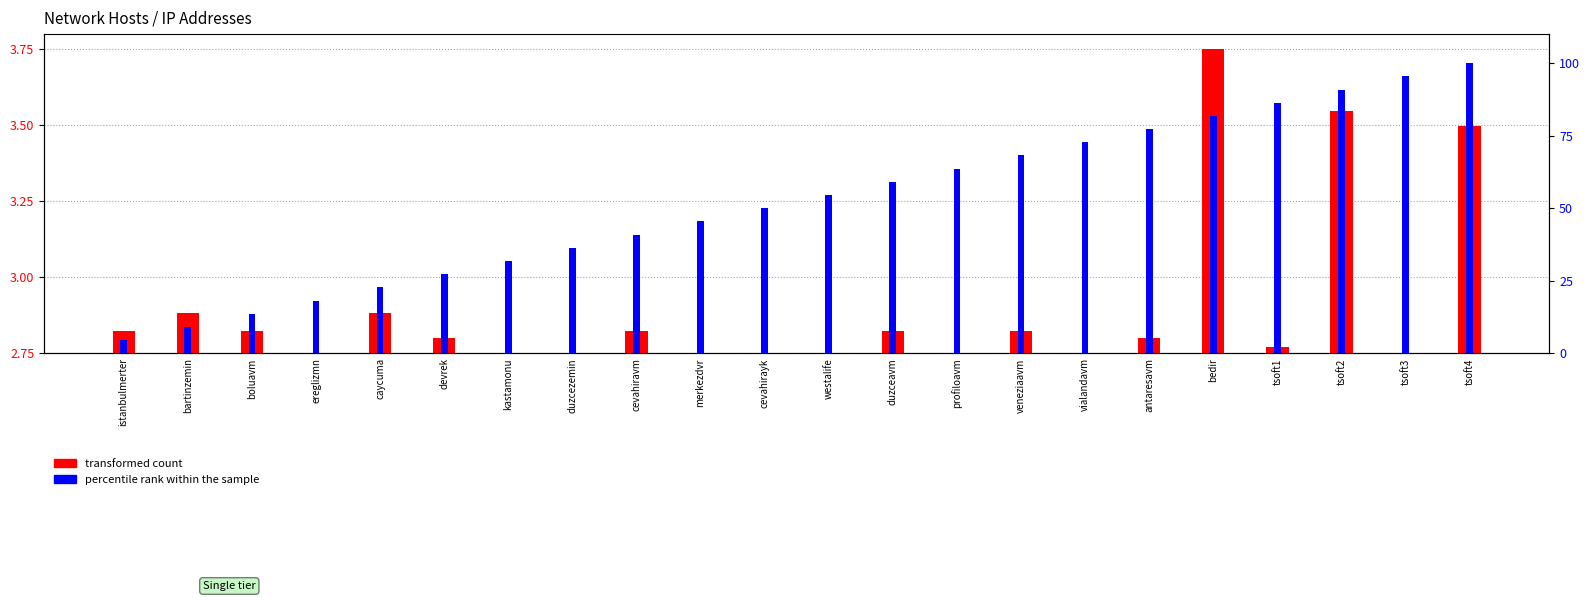

What is the difference between the maximum and minimum values in the transformed count series?

1.0